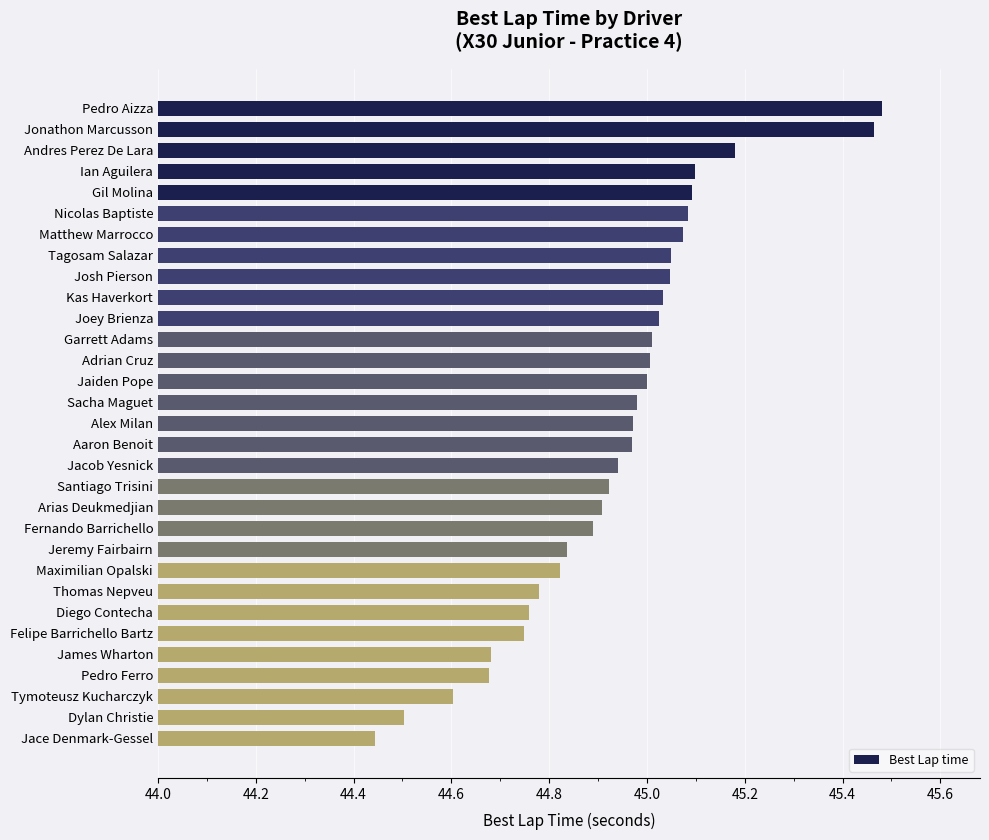

Which label corresponds to the smallest value in the chart?

Jace Denmark-Gessel